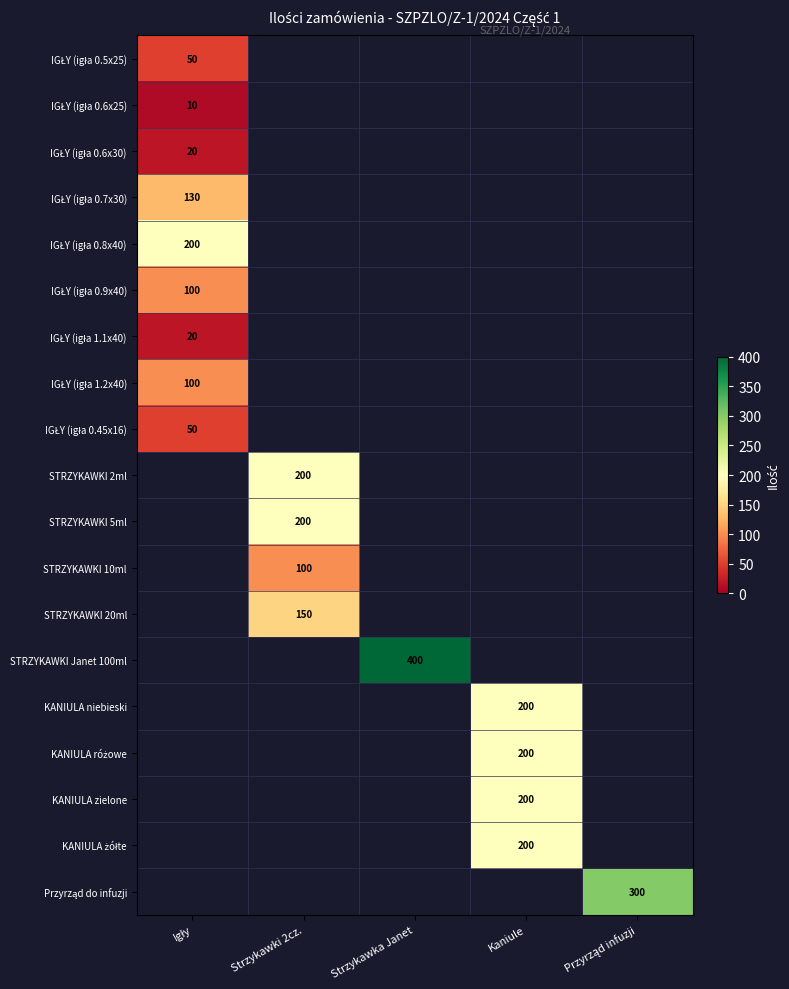

The value of STRZYKAWKI 20ml at Strzykawki 2cz. is 150. True or false?

True